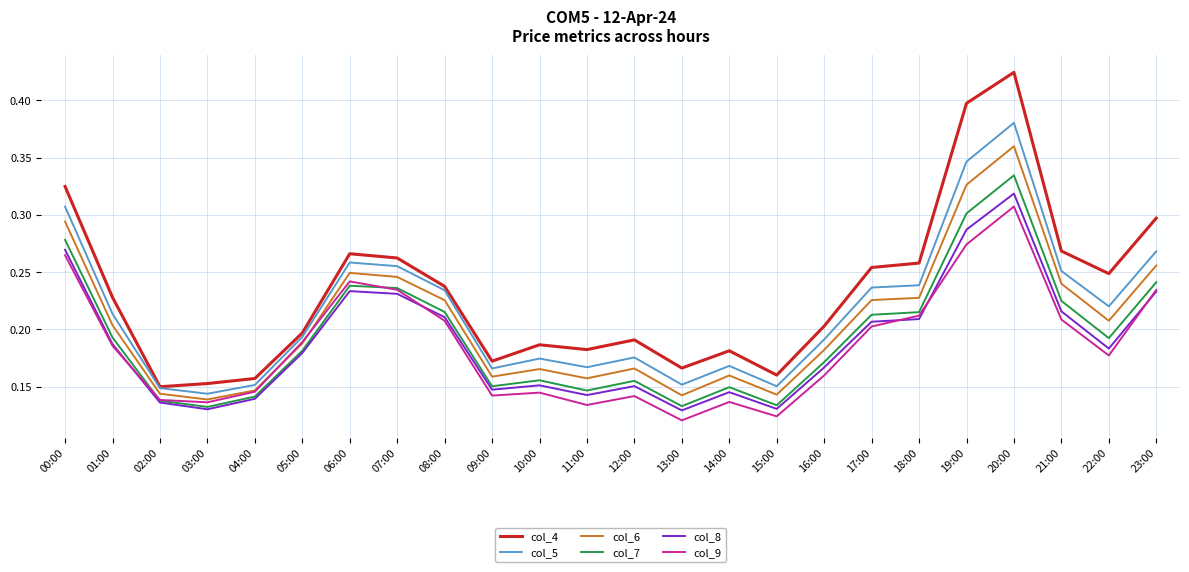

What is the sum of the col_5 values at 00:00 and 20:00?

0.7